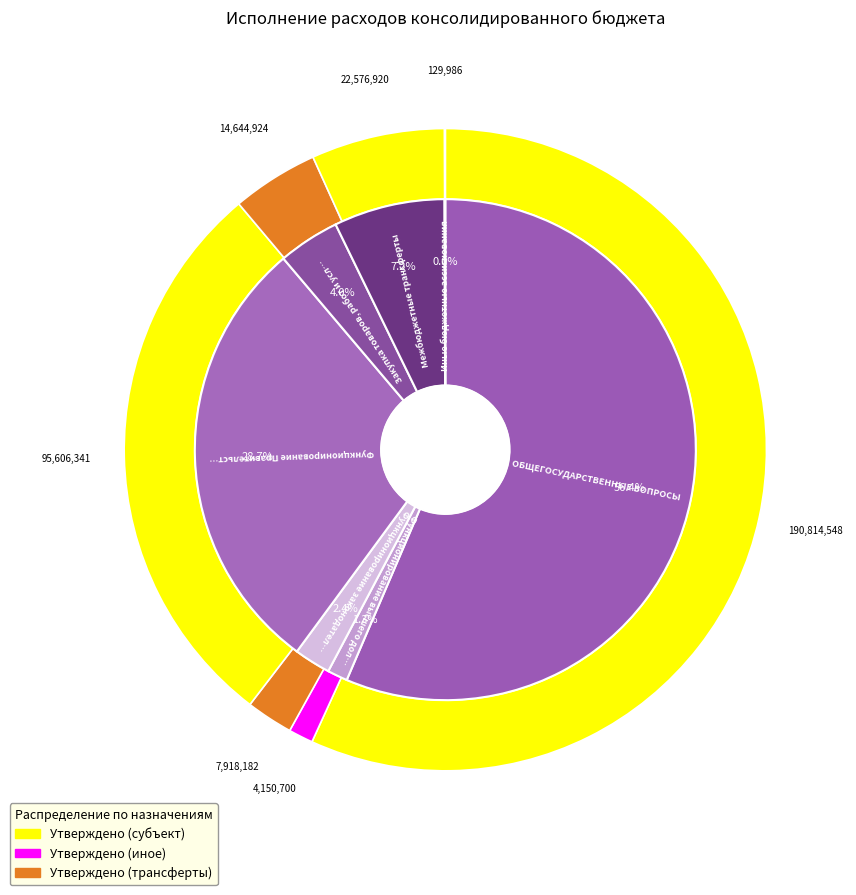

True or false: Закупка товаров, работ и услуг accounts for 4% of the total.

True